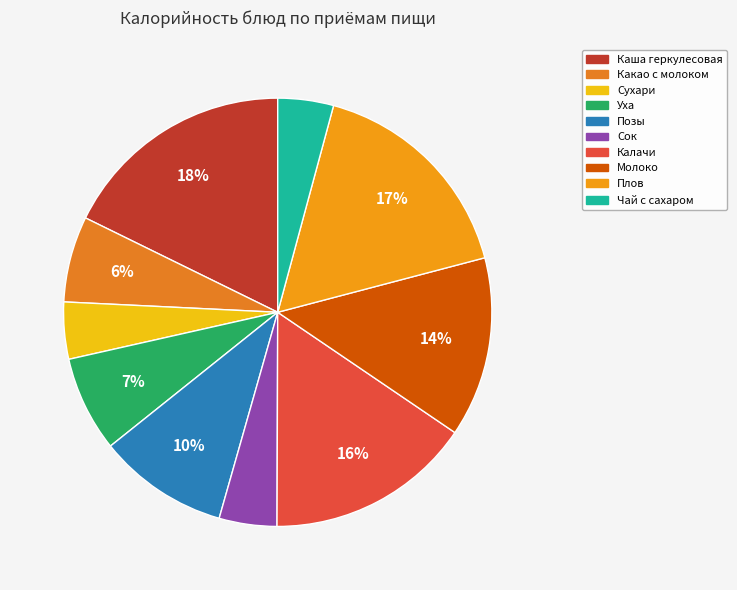

Which slice is the smallest?

Чай с сахаром